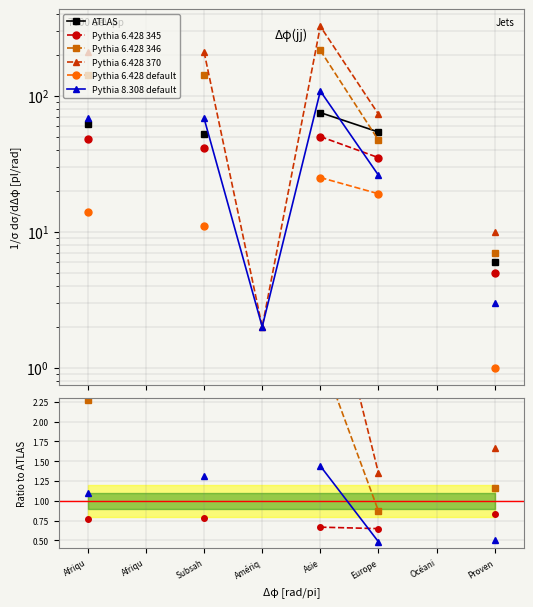

How many distinct data groups are displayed?

6